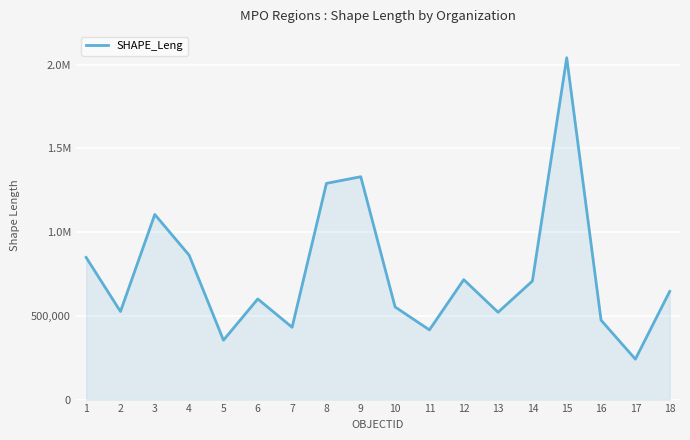

Which label corresponds to the largest value in the chart?

15